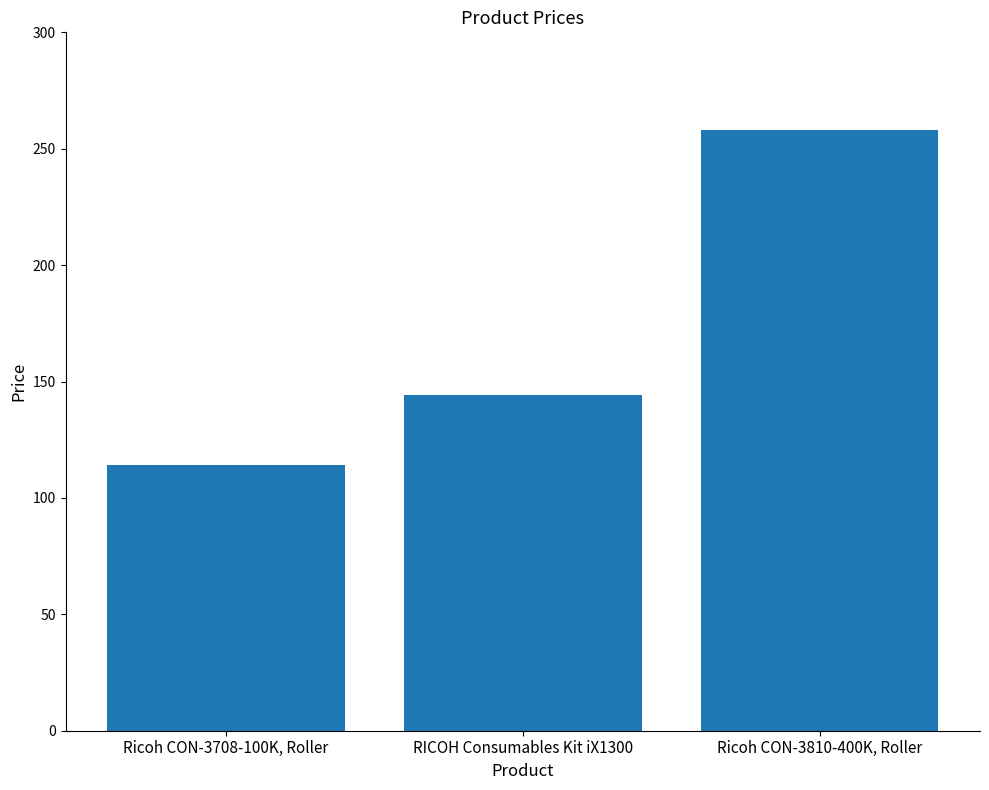

What is the minimum value shown in the chart?

114